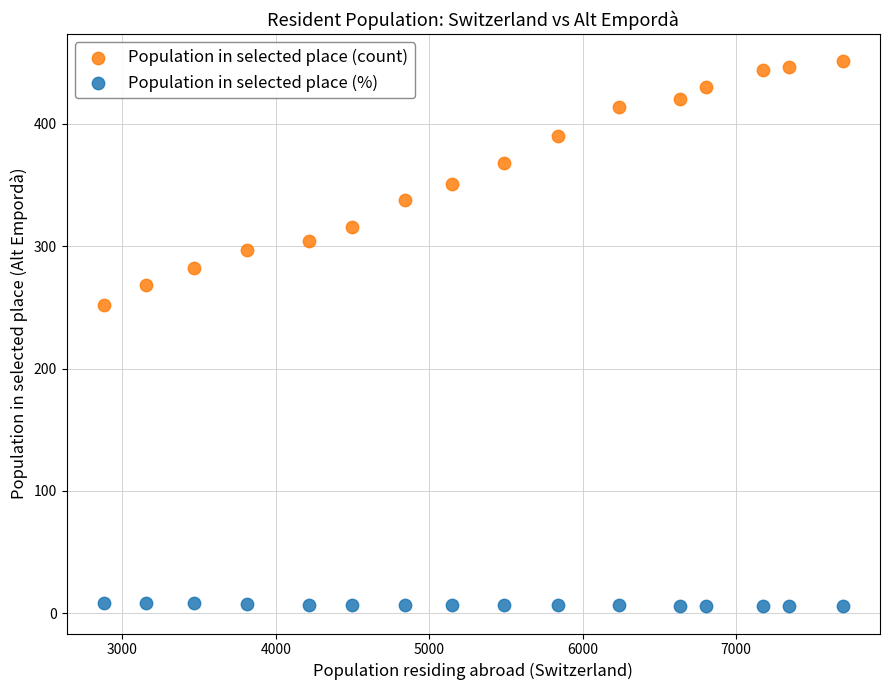

Which series contains the lowest Y value?

Population in selected place (%)